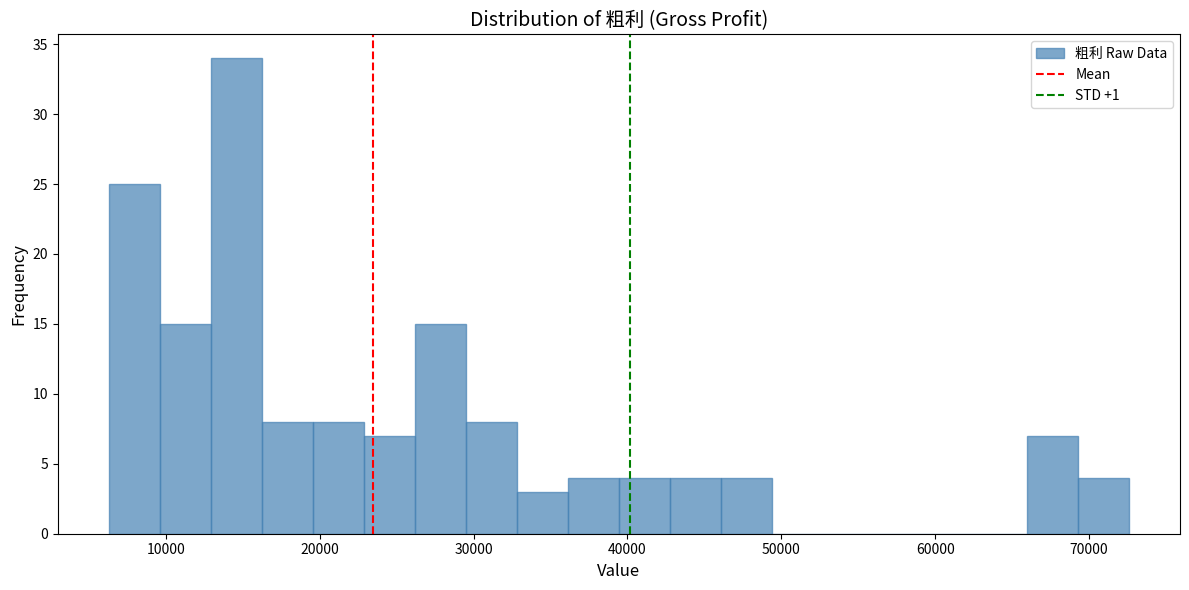

Read against the x-axis, roughly where is the centre of the tallest bar?

15000